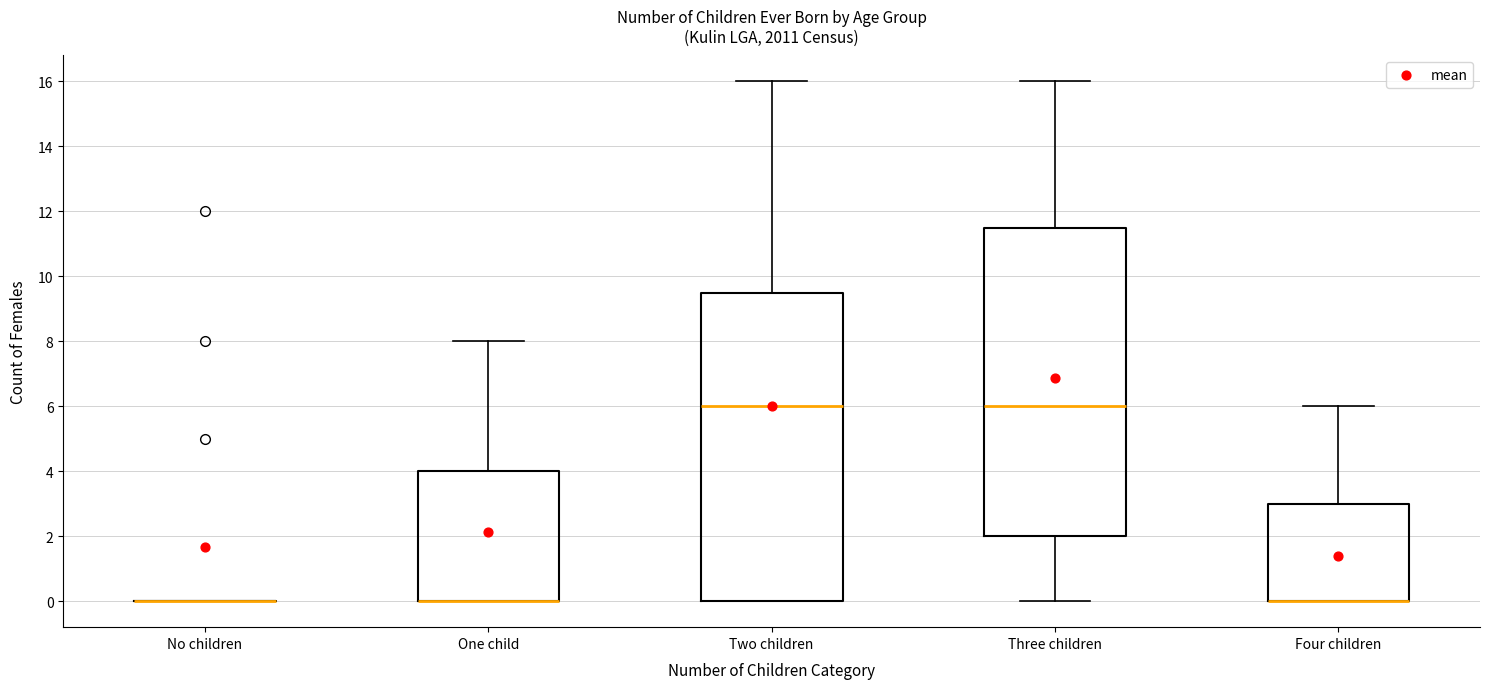

Reading left to right, read every box against the y-axis: the position of its median line, the range the box covers, and the ends of its whiskers. The values are not printed on the chart, so give them approximately, as read against the axis.

No children: box collapsed to a line at 0.0, whiskers 0.0 to 0.0
One child: median 0.0 (drawn on the box's lower edge), box 0.0 to 4.0, whiskers 0.0 to 8.0
Two children: median 6.0, box 0.0 to 9.6, whiskers 0.0 to 16.0
Three children: median 6.0, box 2.0 to 11.6, whiskers 0.0 to 16.0
Four children: median 0.0 (drawn on the box's lower edge), box 0.0 to 3.0, whiskers 0.0 to 6.0